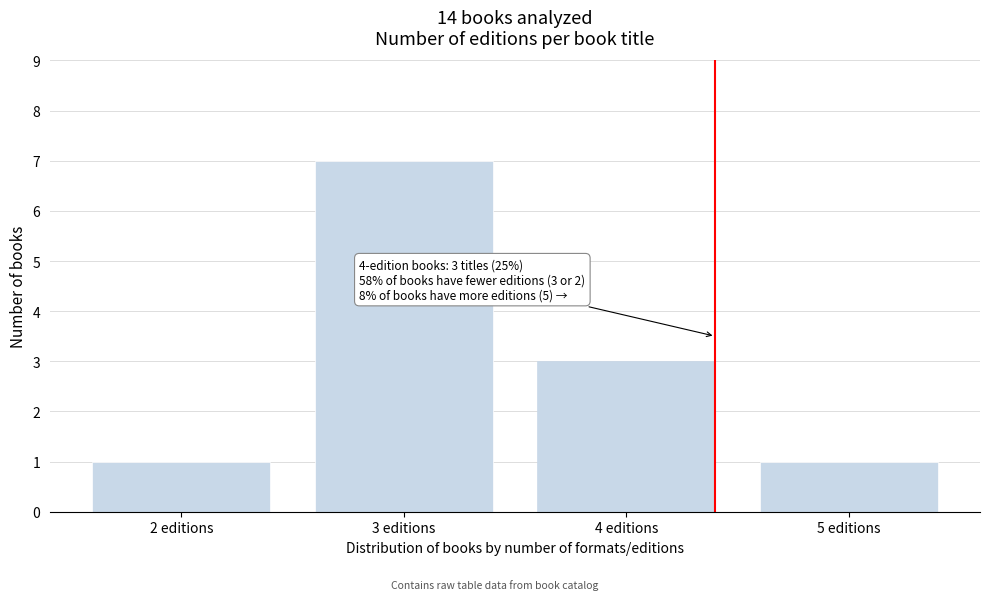

Reading right to left, extract all data points from this chart.

1	3	7	1